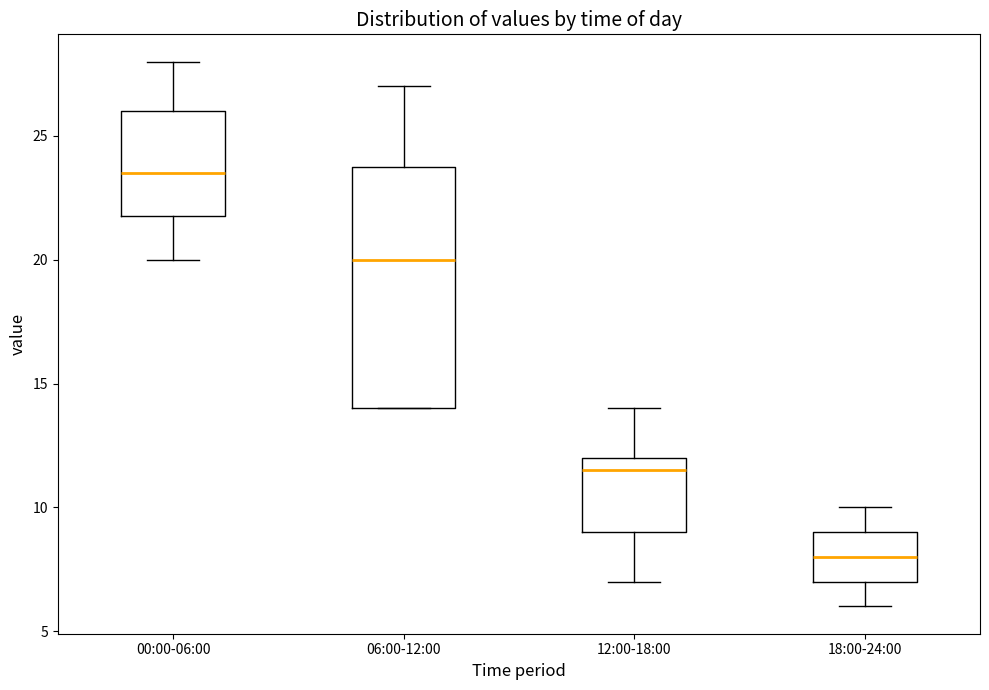

Reading left to right, transcribe this box plot: for each box, give where its median line is, the range the box spans, and where its two whiskers end, as read against the y-axis. The values are not printed on the chart, so give them approximately, as read against the axis.

00:00-06:00: median 23.5, box 22.0 to 26.0, whiskers 20.0 to 28.0
06:00-12:00: median 20.0, box 14.0 to 24.0, whiskers 14.0 to 27.0
12:00-18:00: median 11.5, box 9.0 to 12.0, whiskers 7.0 to 14.0
18:00-24:00: median 8.0, box 7.0 to 9.0, whiskers 6.0 to 10.0